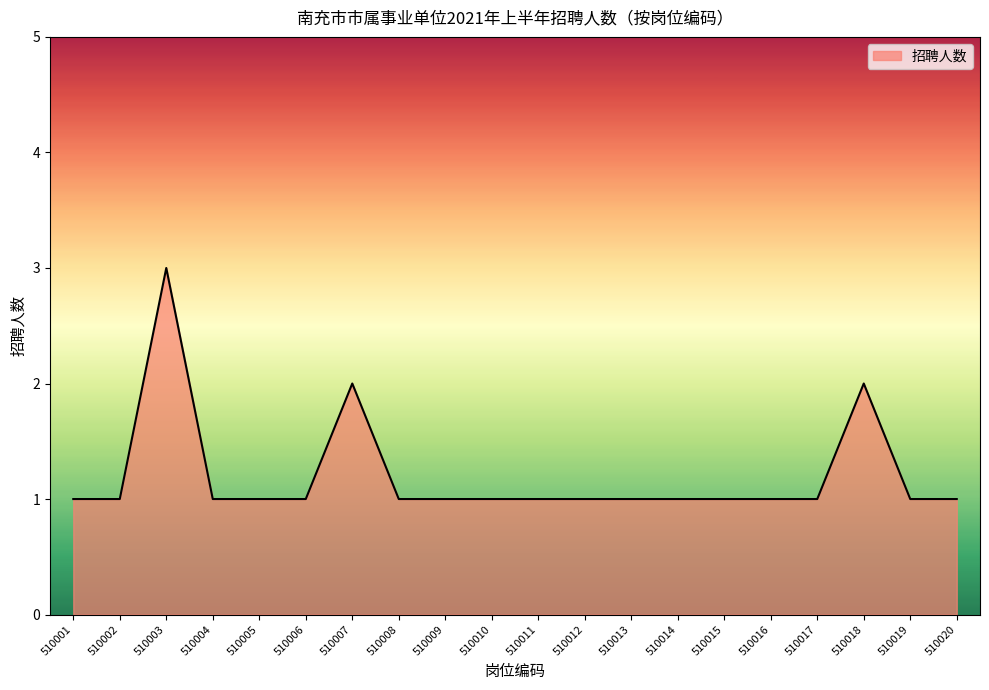

Reading left to right, what are all the values shown in this chart?

1	1	3	1	1	1	2	1	1	1	1	1	1	1	1	1	1	2	1	1